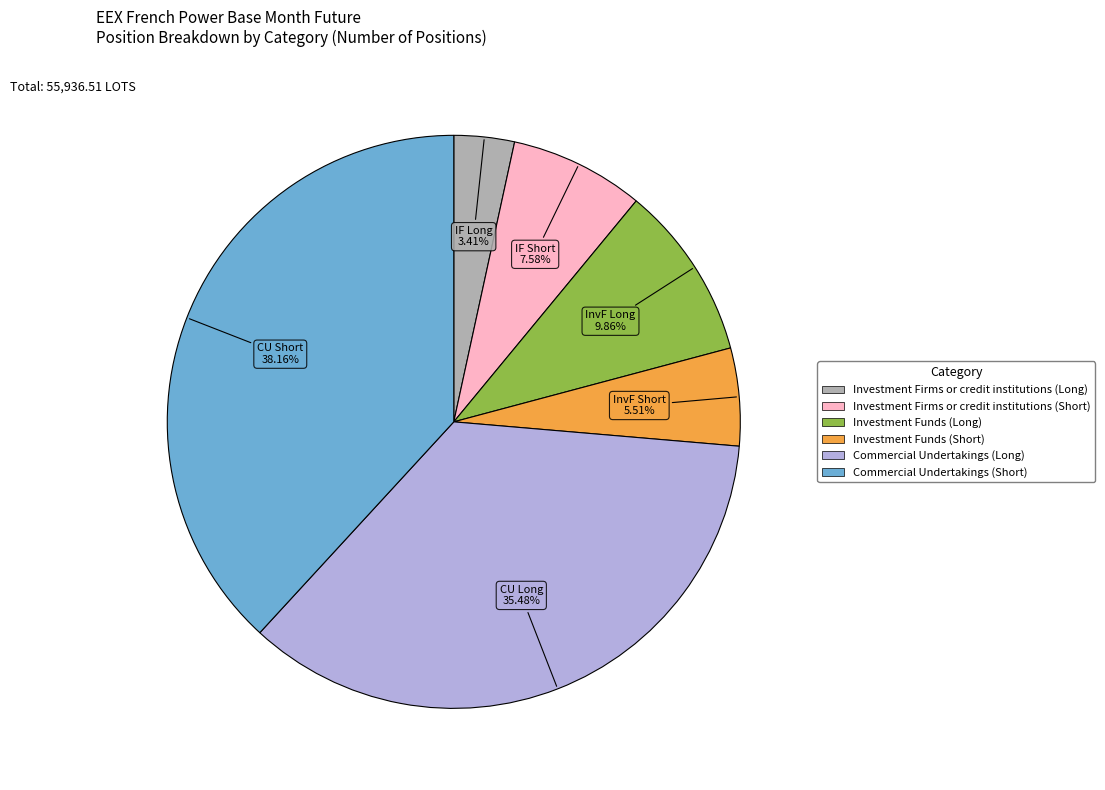

What percentage is the Commercial Undertakings (Long) slice, to the nearest percent?

35%